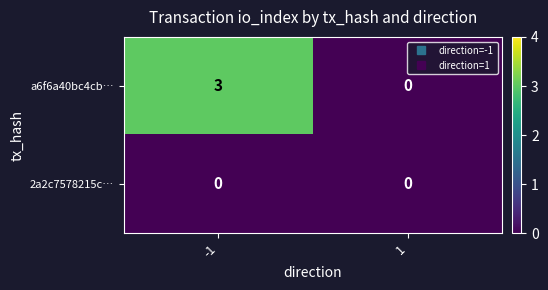

Rank the series by their maximum value, from lowest to highest.

2a2c7578215c…, a6f6a40bc4cb…